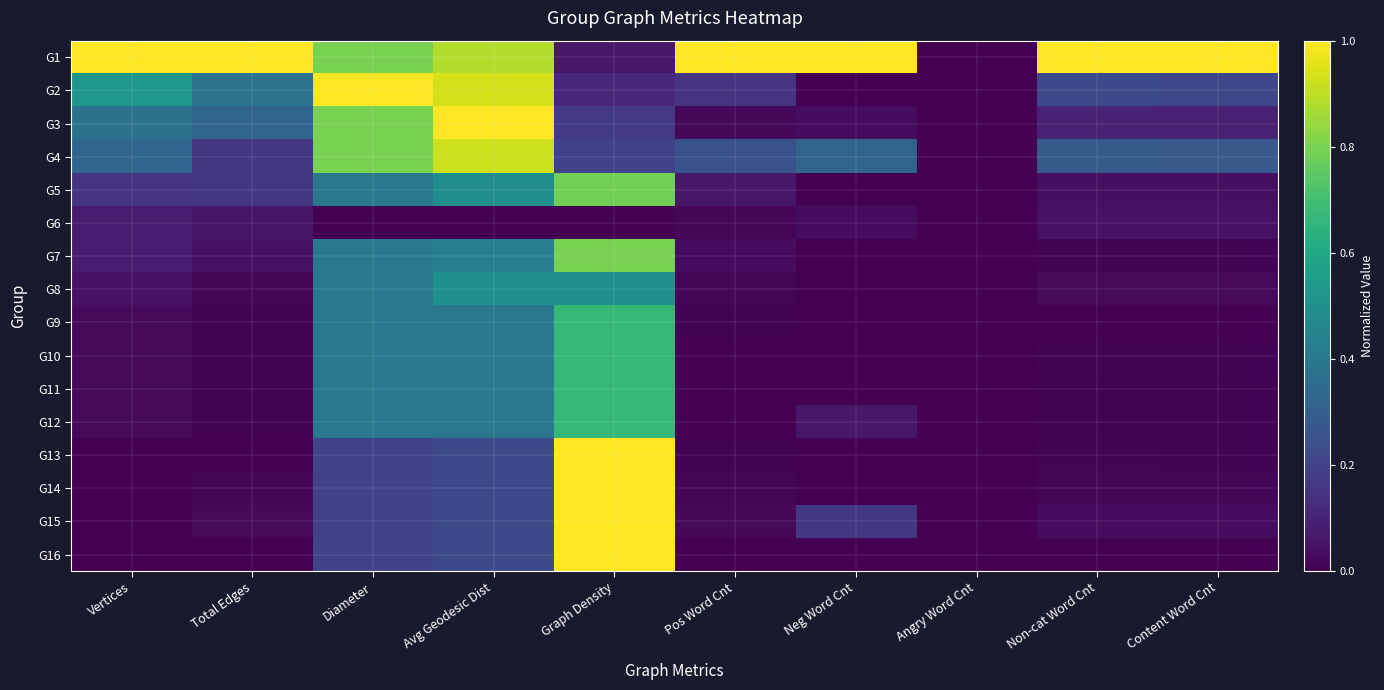

At Avg Geodesic Dist, list the series in order from largest to smallest.

G3, G2, G4, G1, G8, G5, G7, G9, G10, G11, G12, G13, G14, G15, G16, G6